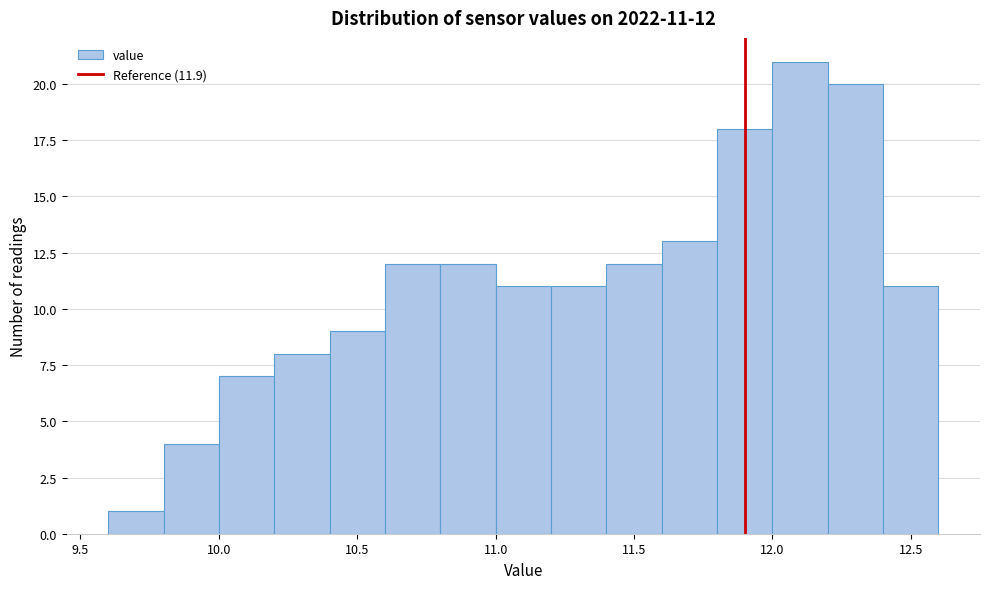

Which range on the x-axis has the tallest bar?

12.0 to 12.2